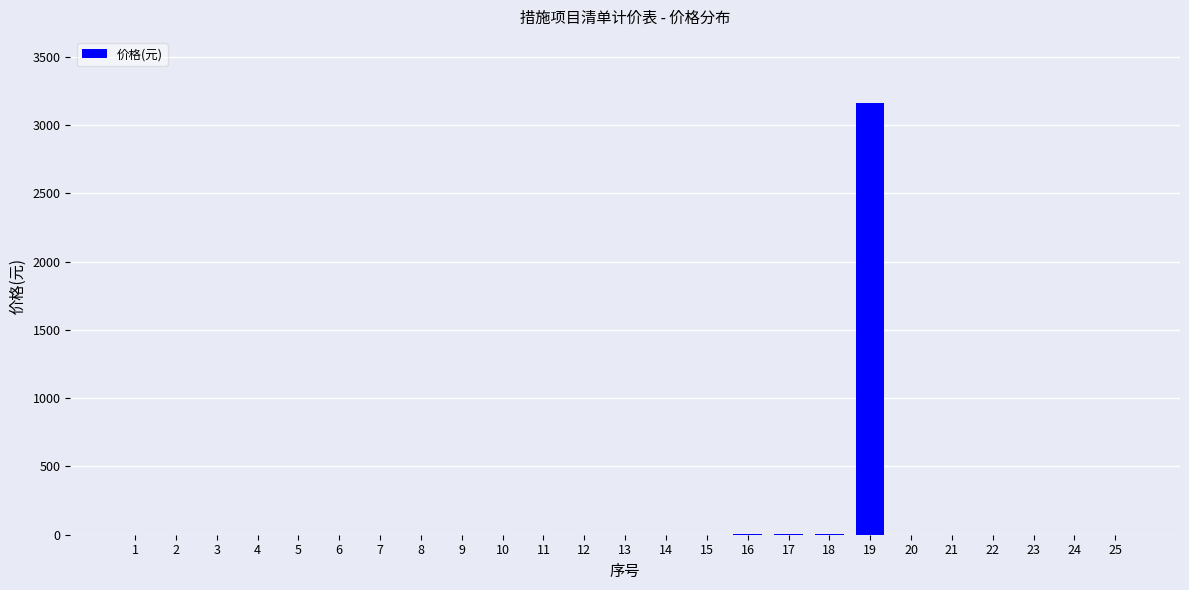

What is the change in value from 7 to 19?

+3162.5